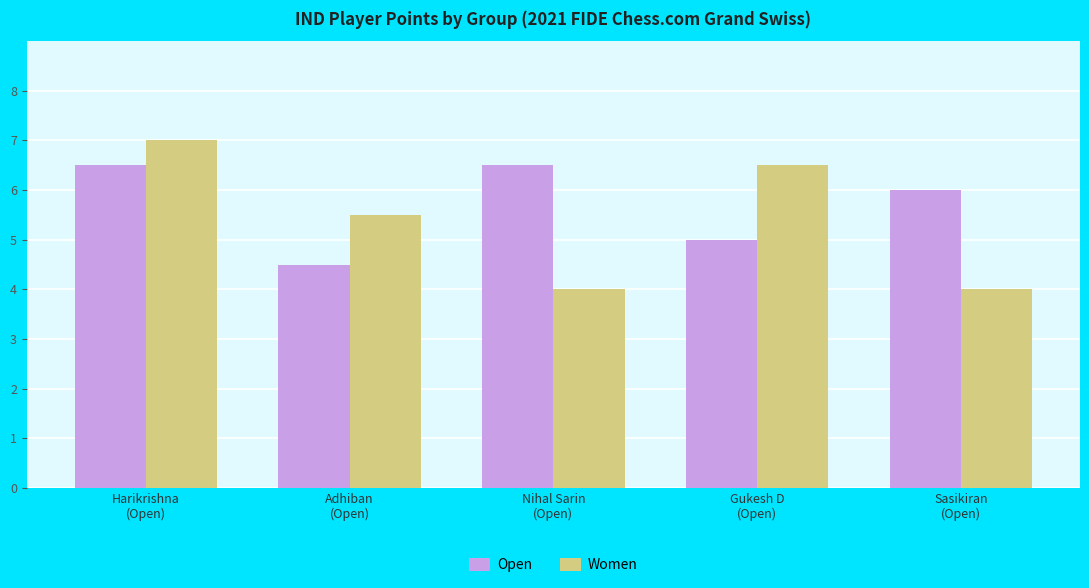

What is the highest value of the Open series?

6.5